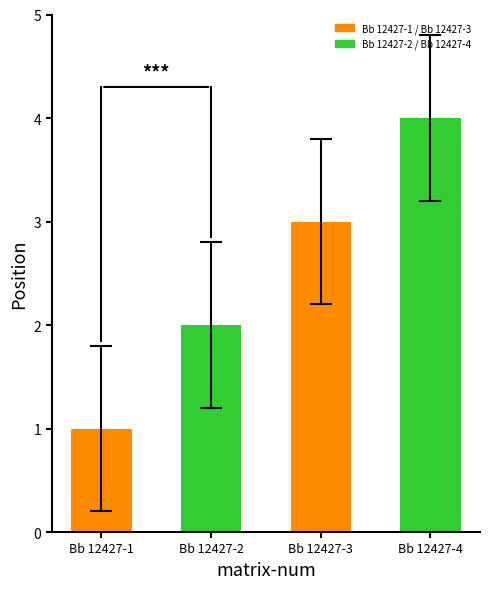

What is the minimum value shown in the chart?

1